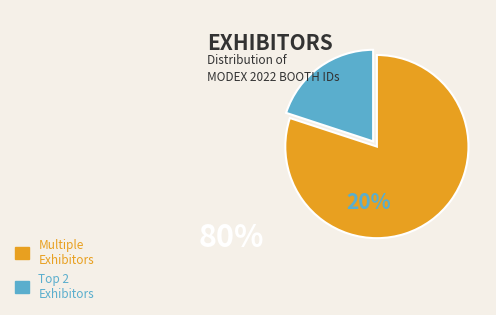

Is there a majority slice in this chart?

Yes